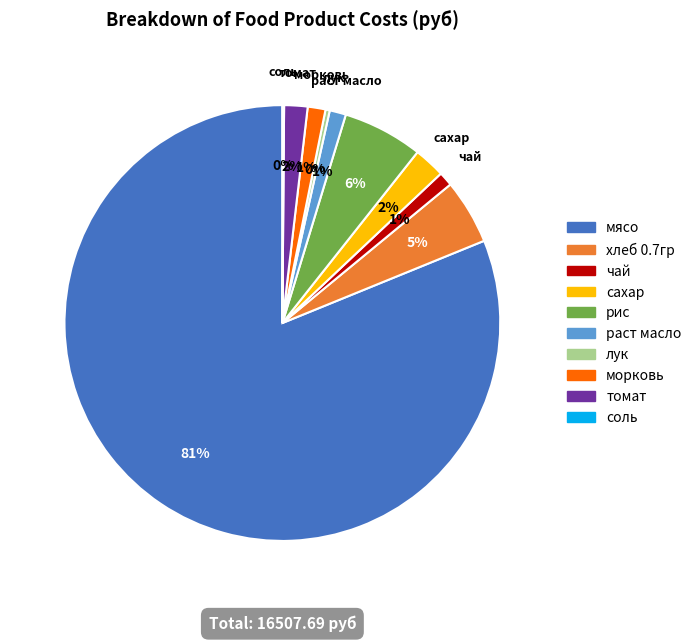

What is the largest slice in the pie chart?

мясо